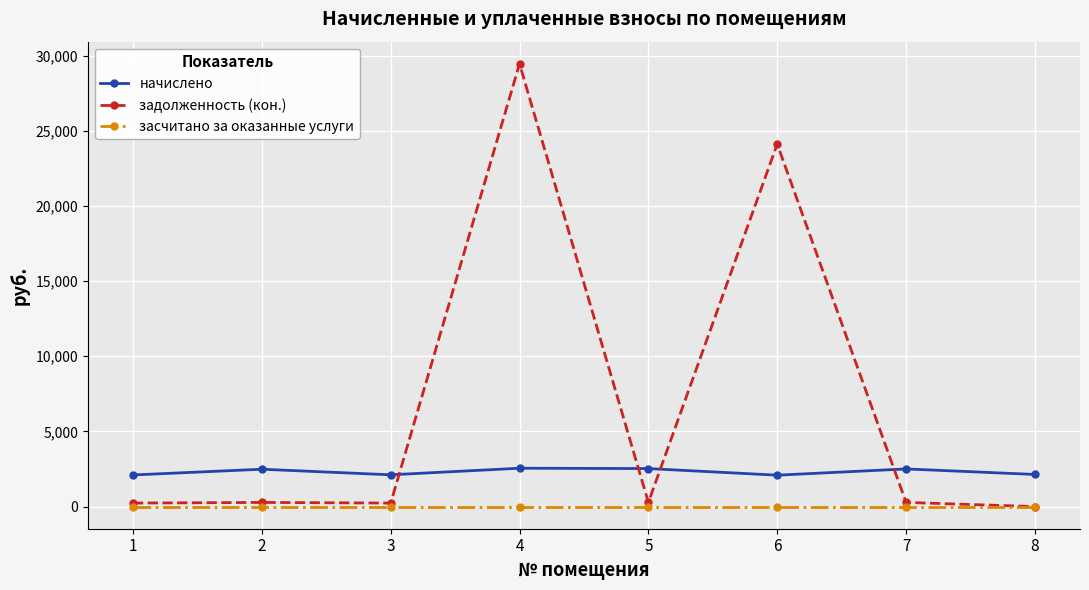

True or false: засчитано за оказанные услуги and начислено intersect in this chart.

False